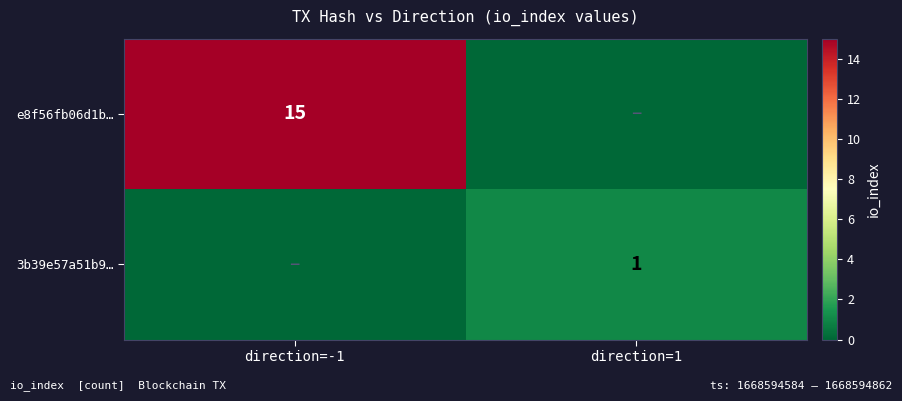

The e8f56fb06d1b… series shows 27 at direction=-1. True or false?

False